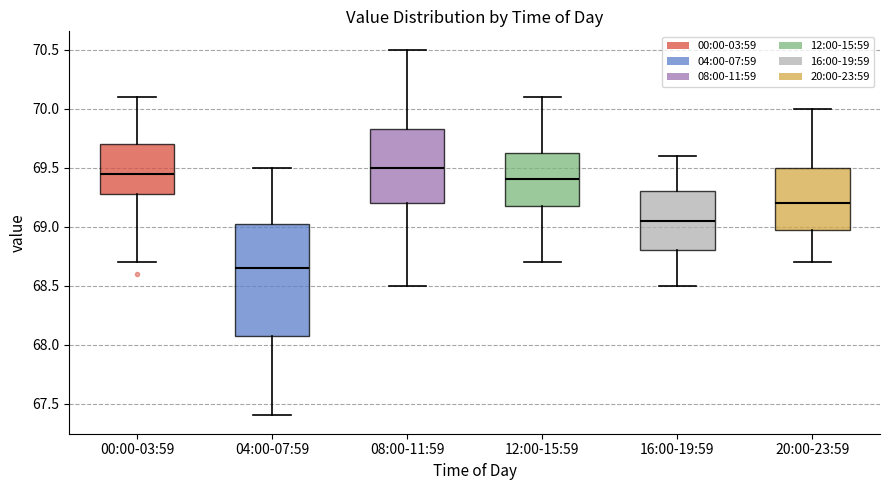

Reading left to right, read every box against the y-axis: the position of its median line, the range the box covers, and the ends of its whiskers. The values are not printed on the chart, so give them approximately, as read against the axis.

00:00-03:59: median 69.45, box 69.30 to 69.70, whiskers 68.70 to 70.10
04:00-07:59: median 68.65, box 68.10 to 69.05, whiskers 67.40 to 69.50
08:00-11:59: median 69.50, box 69.20 to 69.85, whiskers 68.50 to 70.50
12:00-15:59: median 69.40, box 69.20 to 69.65, whiskers 68.70 to 70.10
16:00-19:59: median 69.05, box 68.80 to 69.30, whiskers 68.50 to 69.60
20:00-23:59: median 69.20, box 69.00 to 69.50, whiskers 68.70 to 70.00